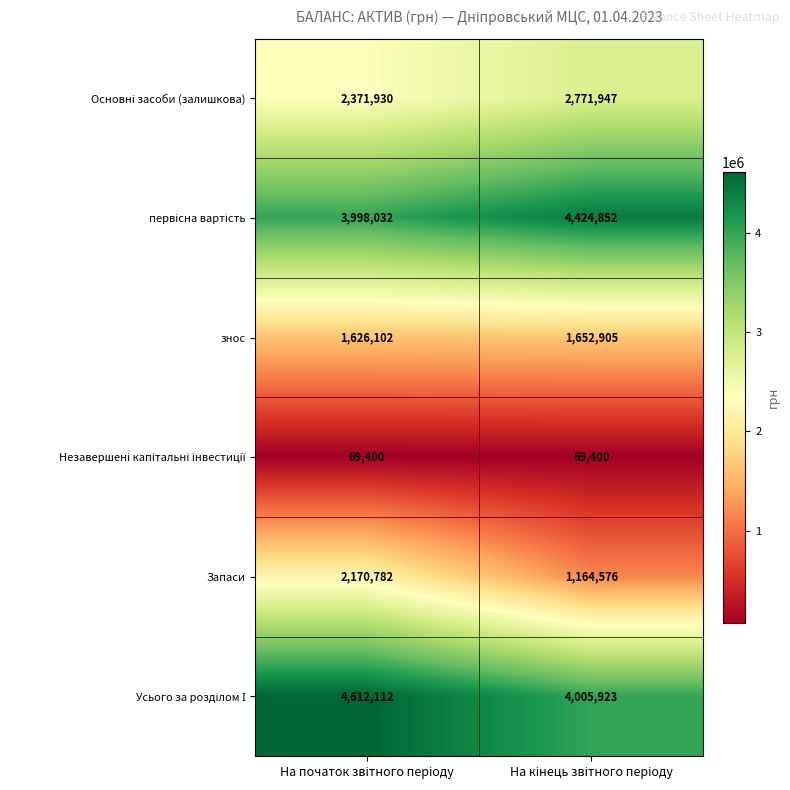

What is the maximum value for Запаси?

2170782